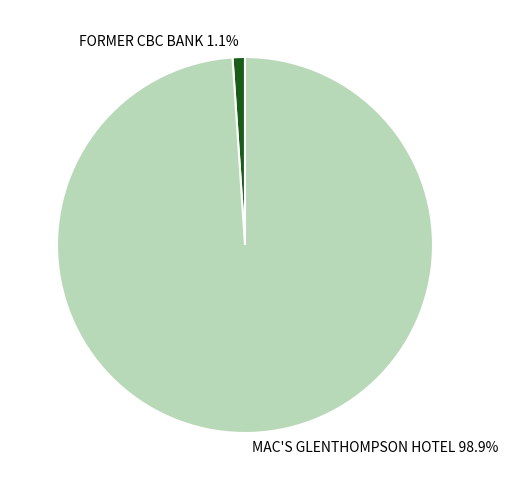

What is the majority slice?

MAC'S GLENTHOMPSON HOTEL